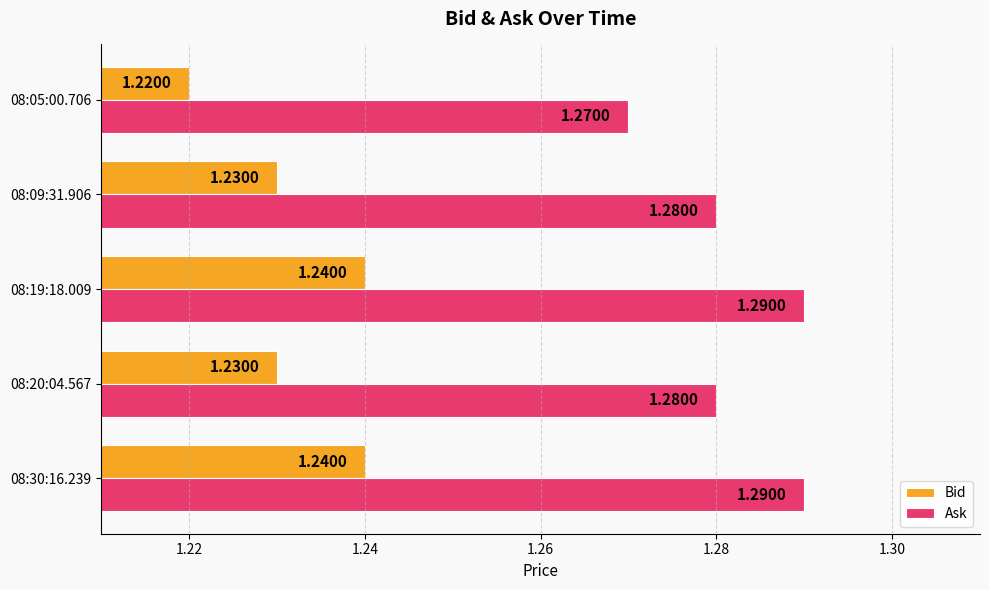

Is the value of Ask at 08:05:00.706 greater than the value of Bid at 08:09:31.906?

Yes